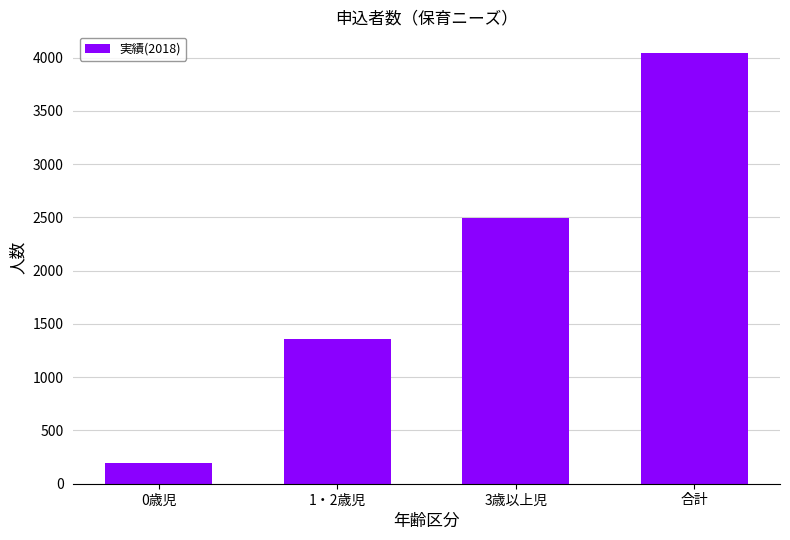

What value does the data have at 3歳以上児, to the nearest 10?

2500